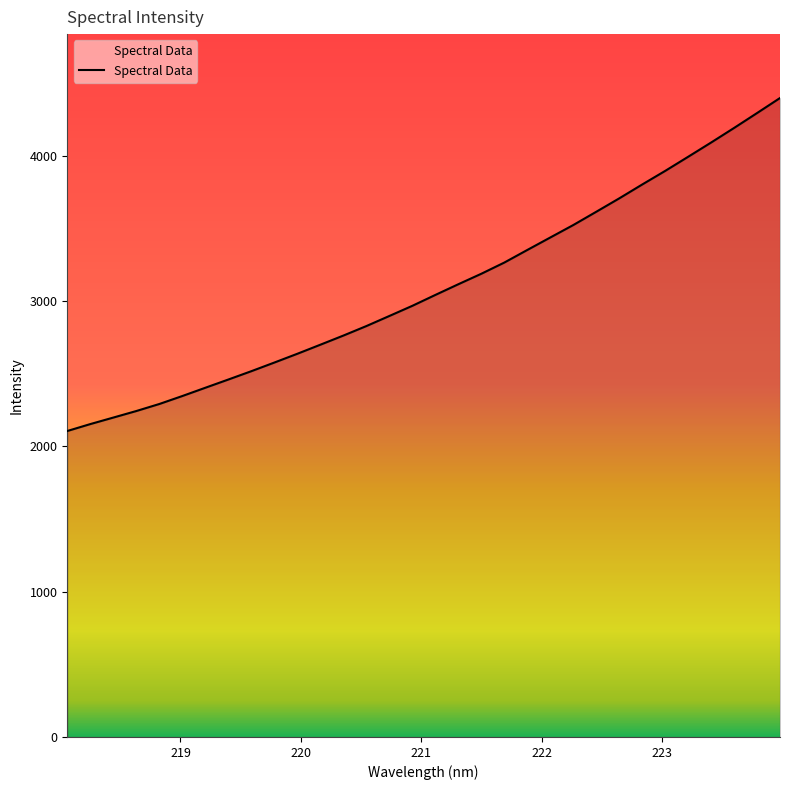

What is the difference between the maximum and minimum values?

2292.5